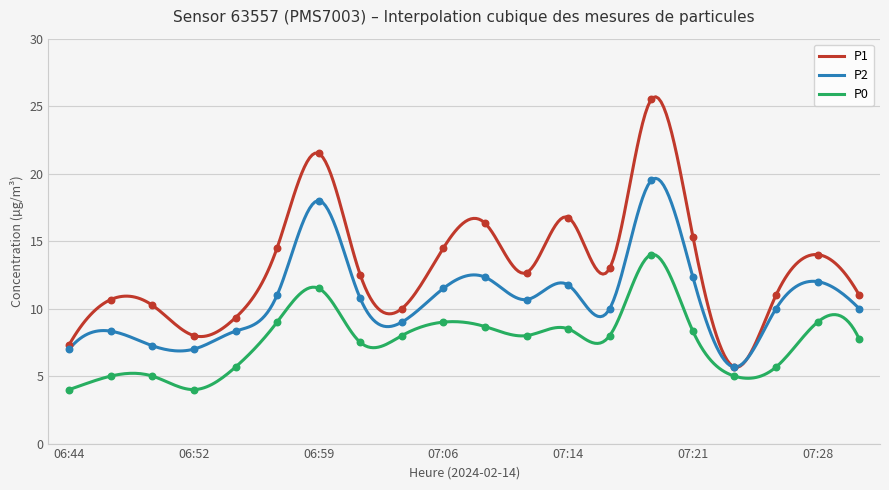

Is the value of P1 at 06:47 greater than the value of P0 at 07:26?

Yes